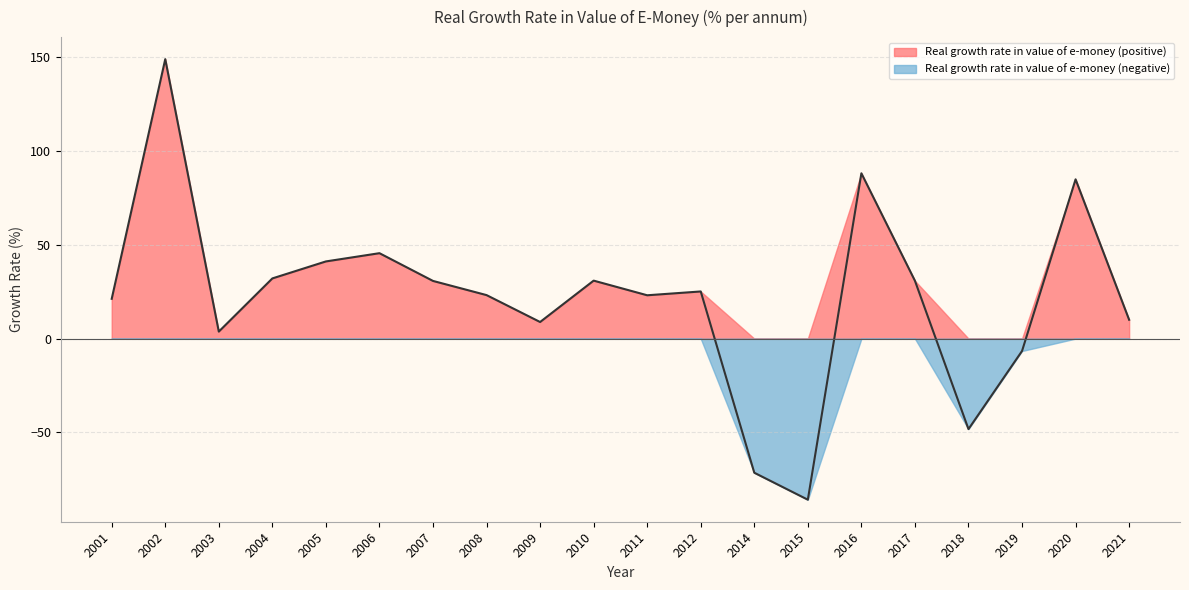

How many data points are less than 25?

10